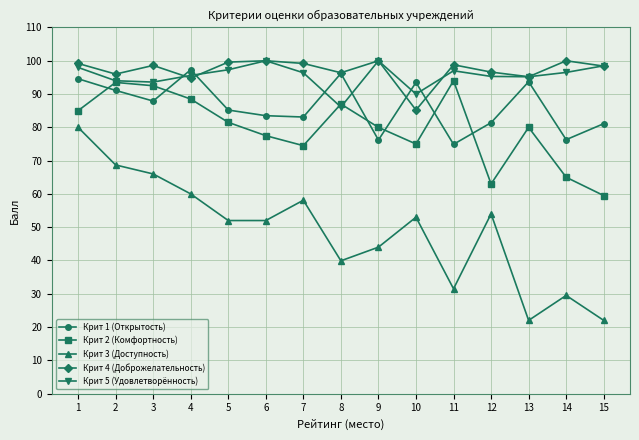

At how many categories does at least one series exceed 93?

15